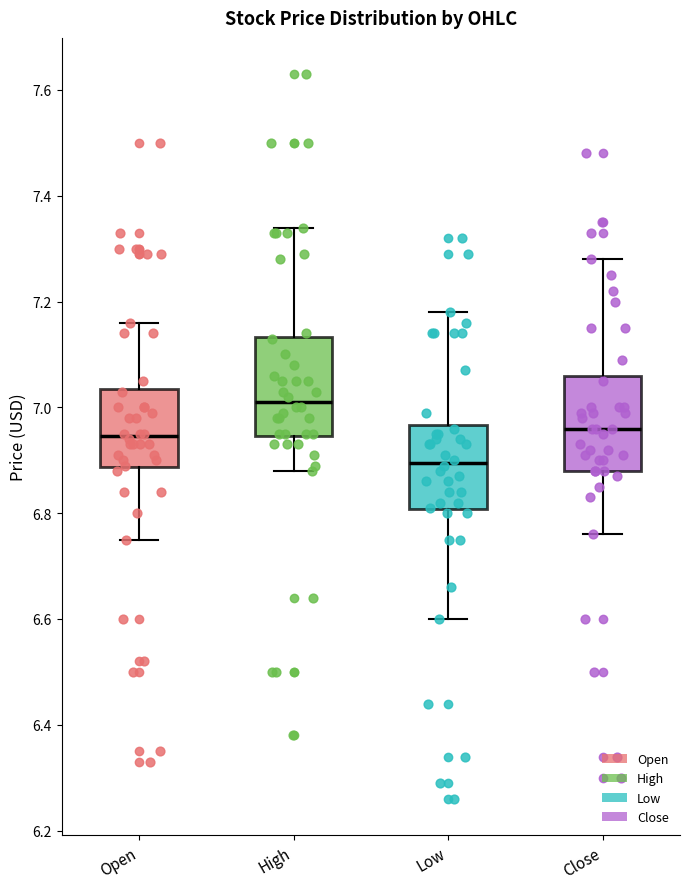

Reading left to right, read every box against the y-axis: the position of its median line, the range the box covers, and the ends of its whiskers. The values are not printed on the chart, so give them approximately, as read against the axis.

Open: median 6.94, box 6.88 to 7.04, whiskers 6.76 to 7.16
High: median 7.02, box 6.94 to 7.14, whiskers 6.88 to 7.34
Low: median 6.90, box 6.80 to 6.96, whiskers 6.60 to 7.18
Close: median 6.96, box 6.88 to 7.06, whiskers 6.76 to 7.28